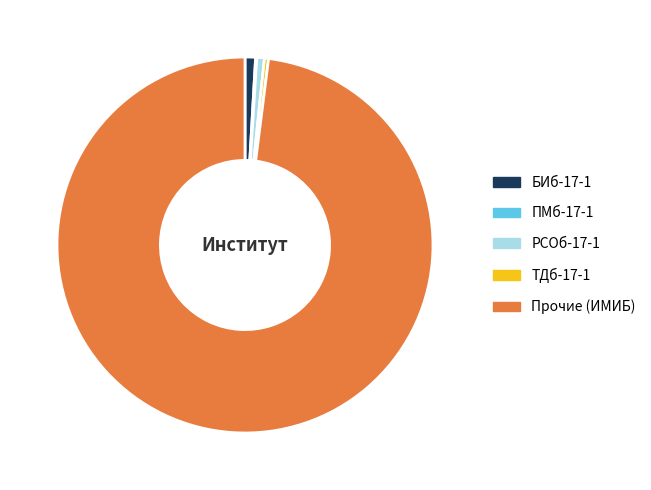

Which has a higher value, ТДб-17-1 or БИб-17-1?

БИб-17-1